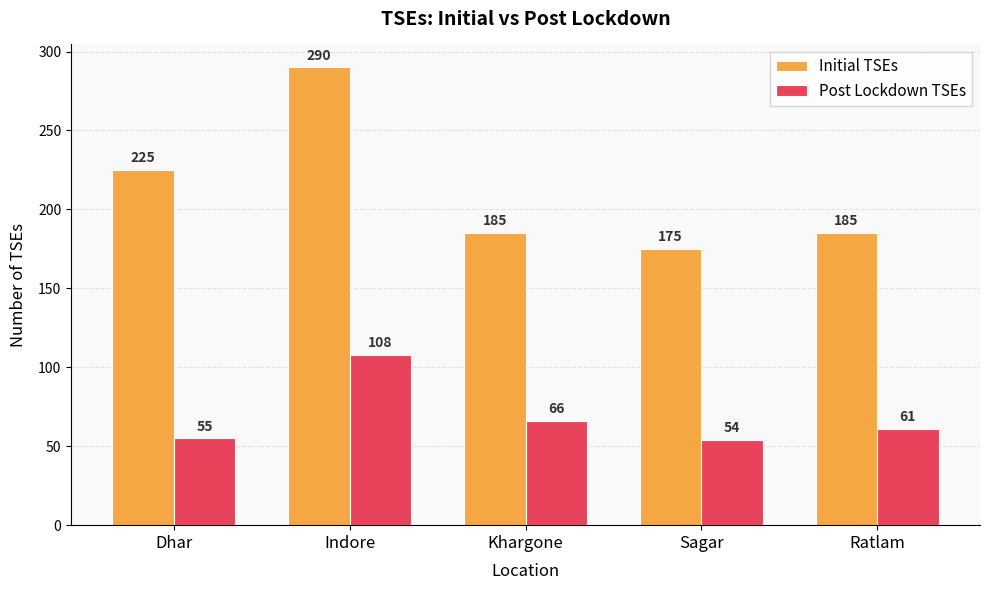

At which label does Initial TSEs reach its peak?

Indore